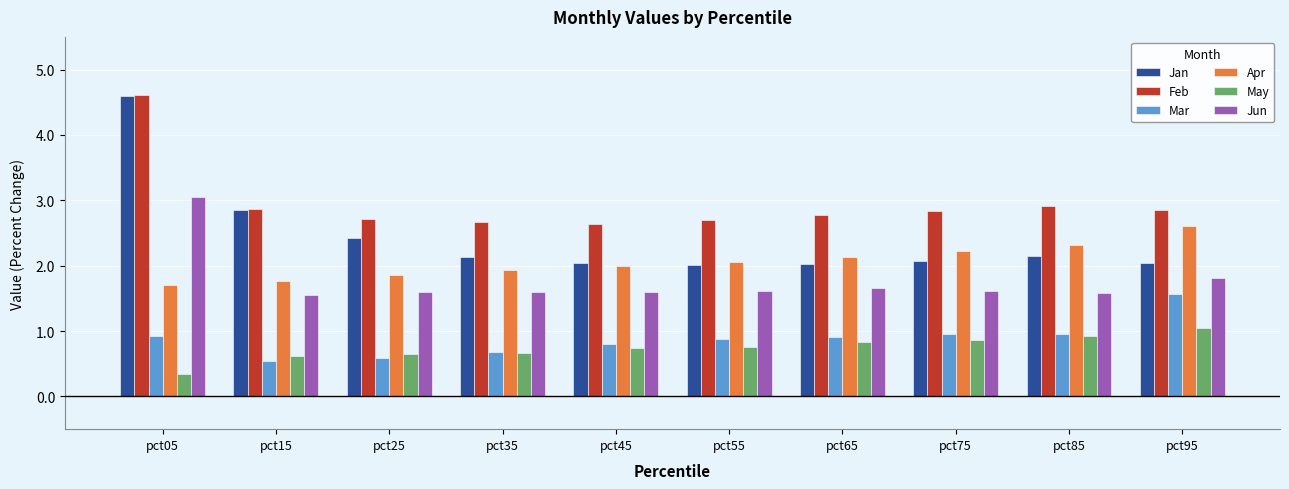

Between pct05 and pct95, which series saw the biggest shift?

Jan